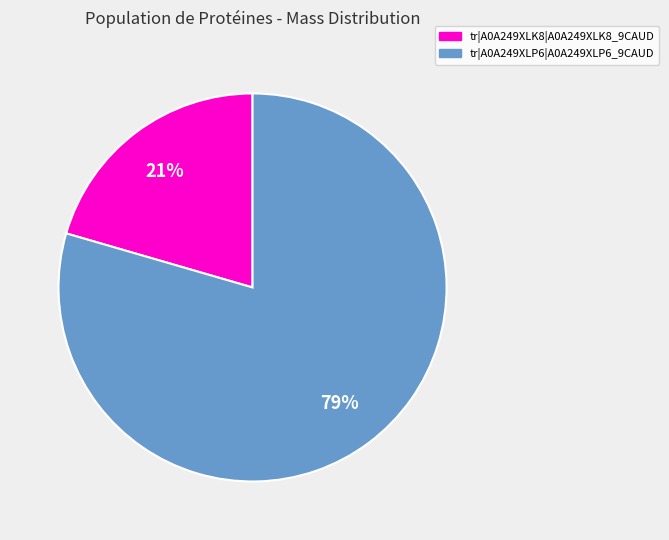

Rank the categories by value from lowest to highest.

tr|A0A249XLK8|A0A249XLK8_9CAUD, tr|A0A249XLP6|A0A249XLP6_9CAUD